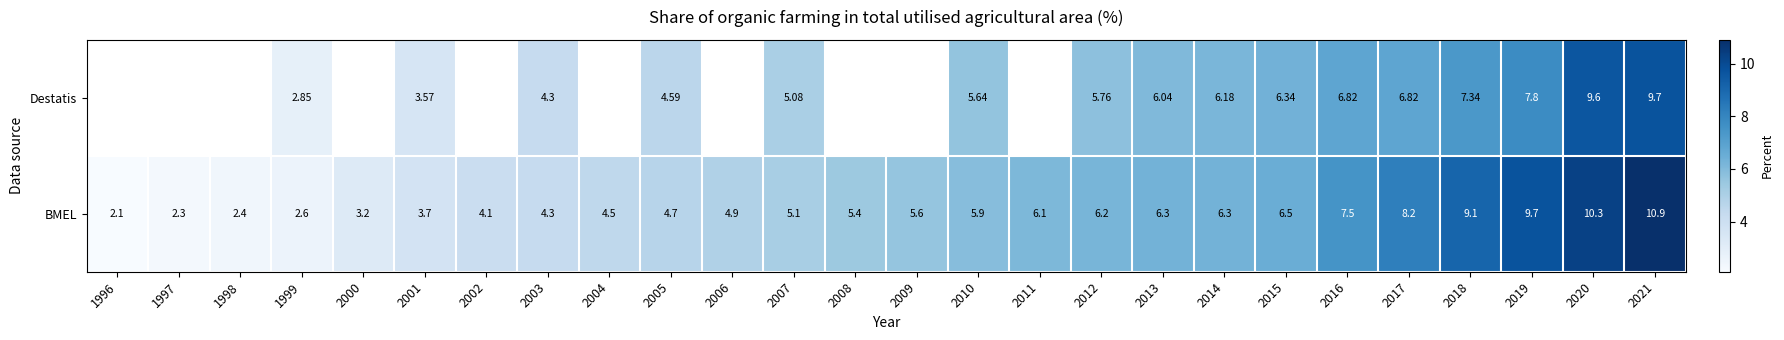

Is the value of BMEL at 2007 greater than the value of Destatis at 2005?

Yes